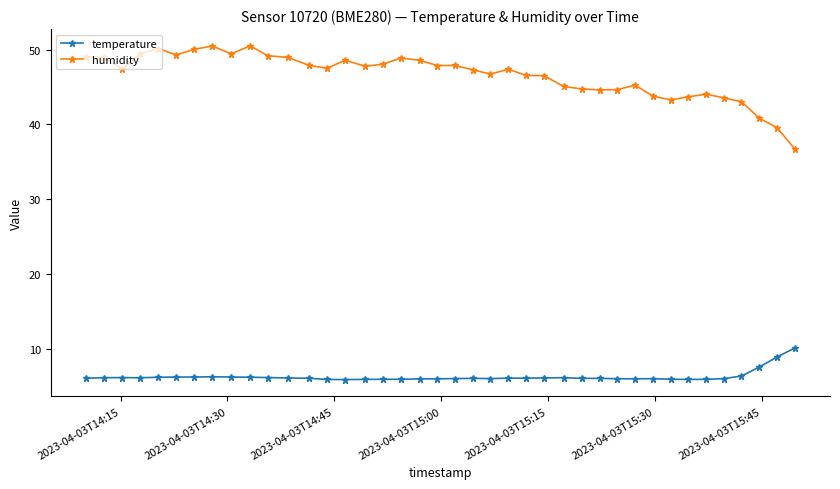

List the series in order of their overall mean, lowest first.

temperature, humidity